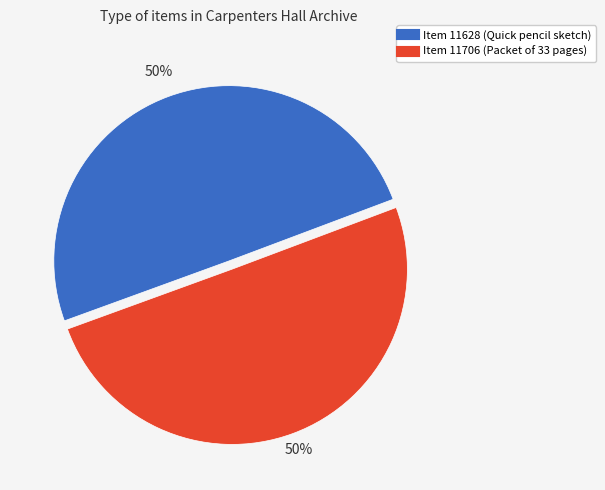

What percentage is the Item 11706 (Packet of 33 pages) slice, to the nearest percent?

50%